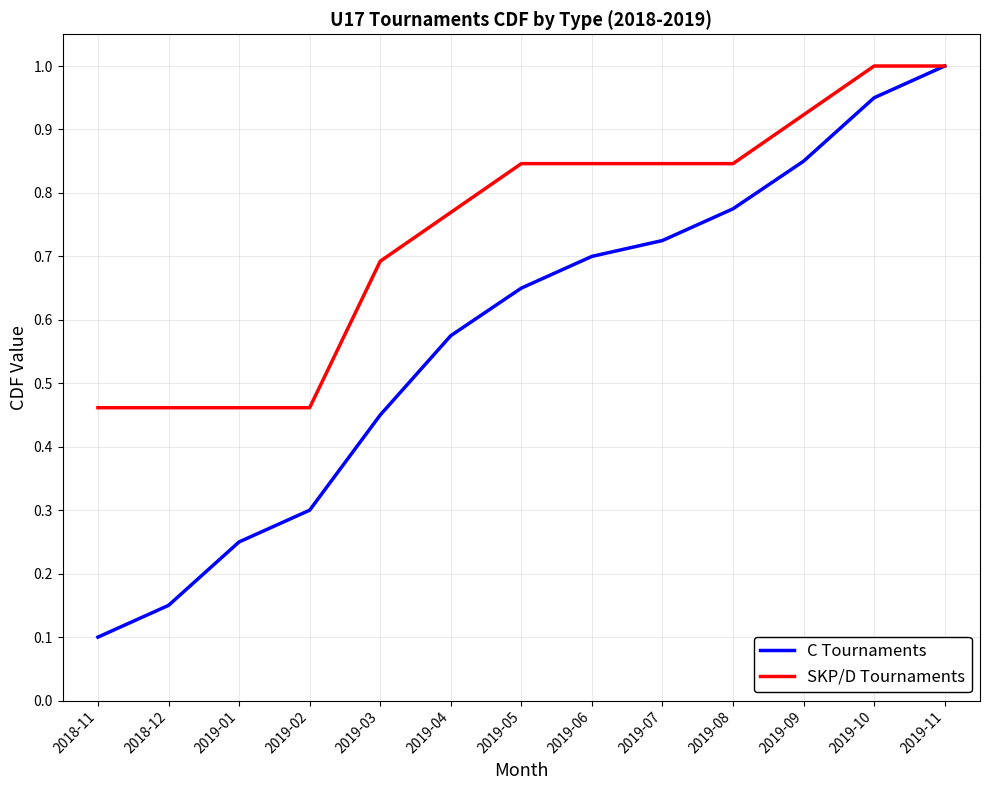

What is the highest value of the C Tournaments series?

1.0